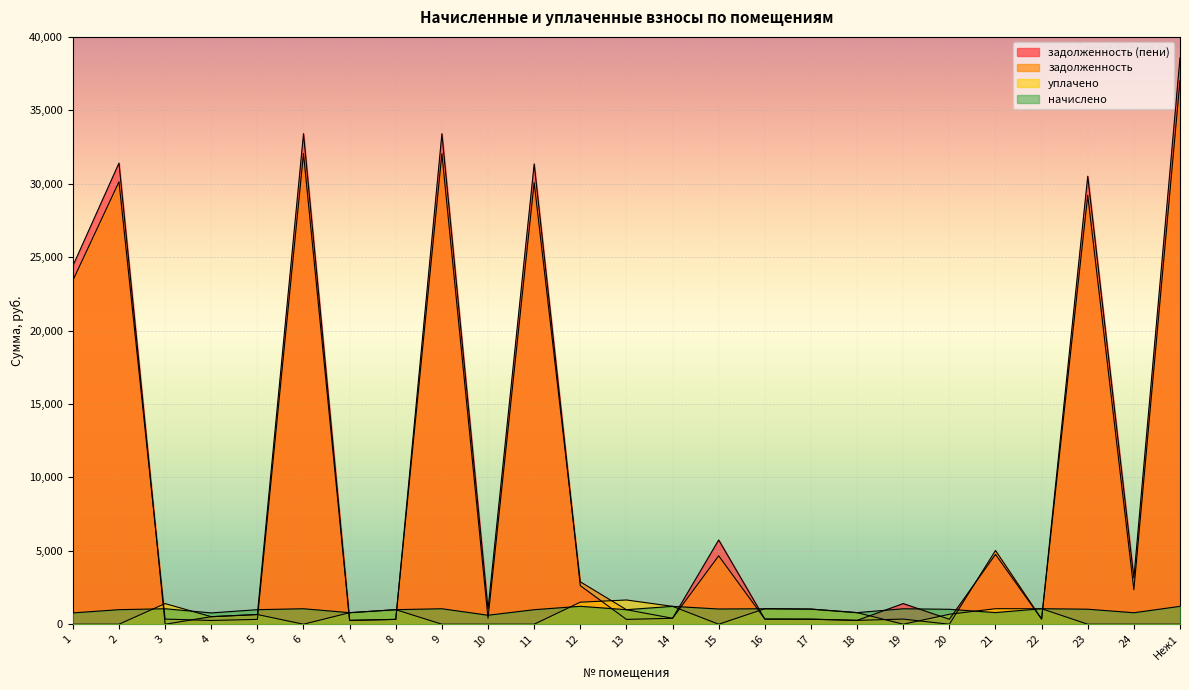

True or false: задолженность has more than 1 points higher than both neighbors.

True